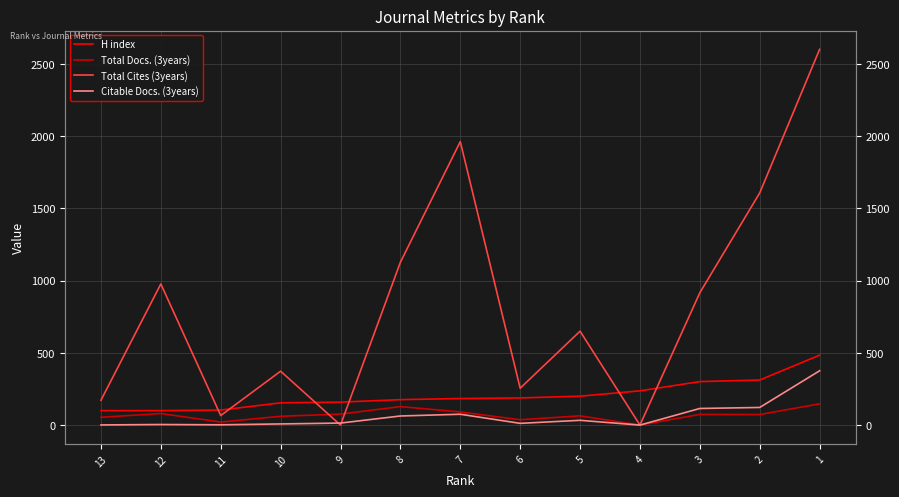

What are all the series names shown in the legend?

H index, Total Docs. (3years), Total Cites (3years), Citable Docs. (3years)